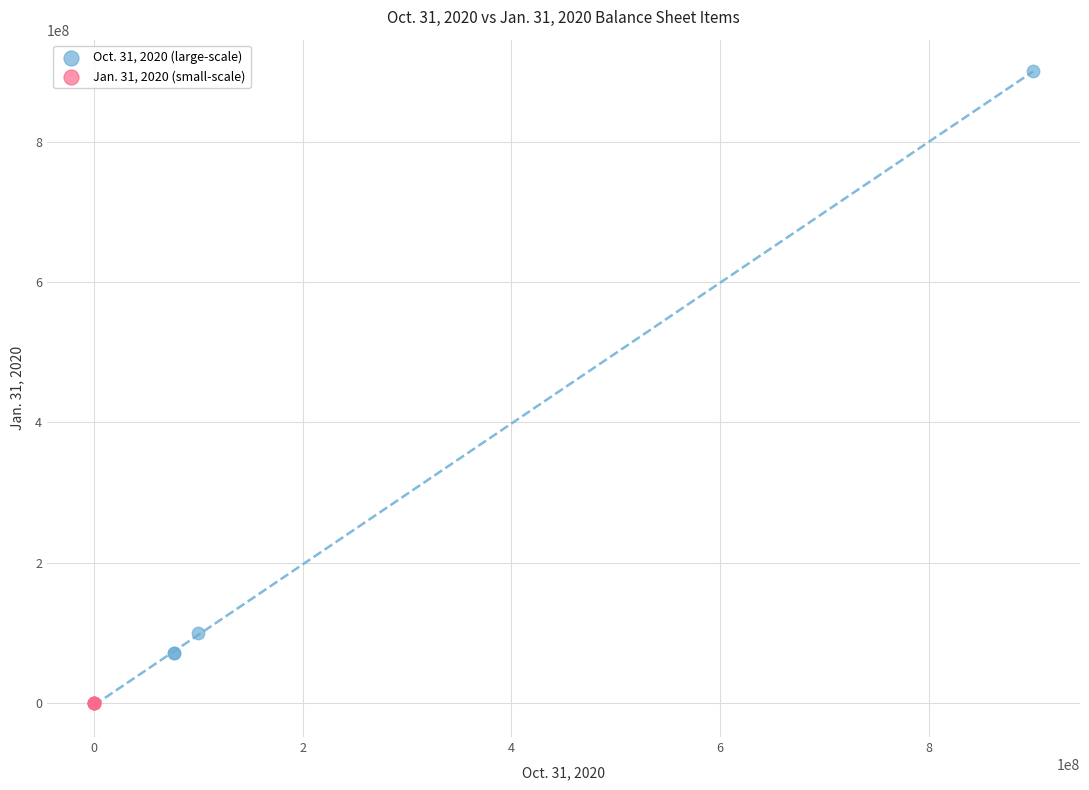

Which series contains the highest Y value?

Oct. 31, 2020 (large-scale)